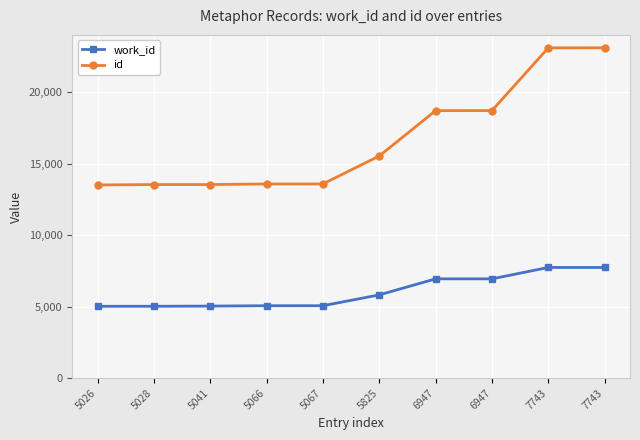

What is the total value across all series at 5067?

18655